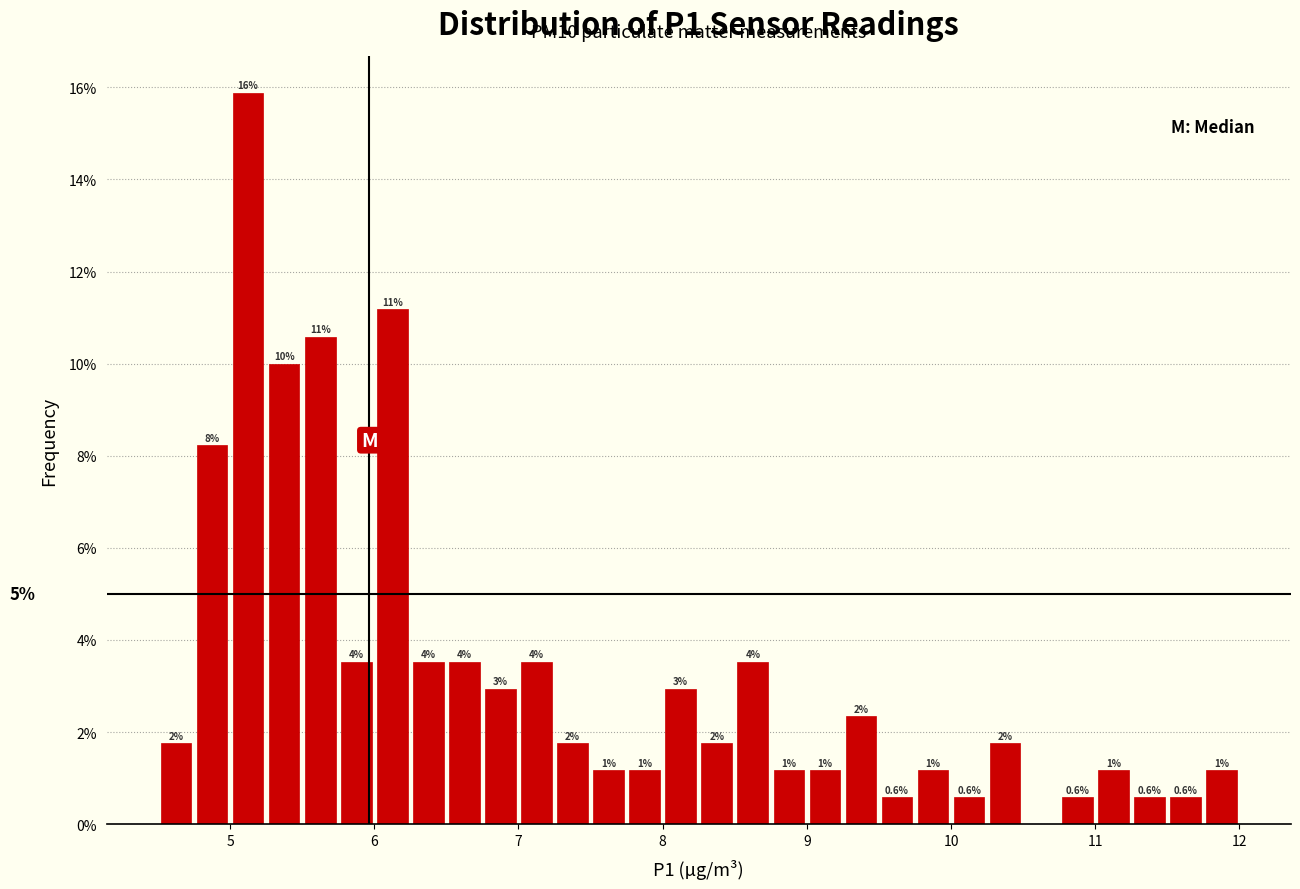

Around what value on the x-axis is the tallest bar? Give the approximate position of its centre, as read against the axis.

5.1